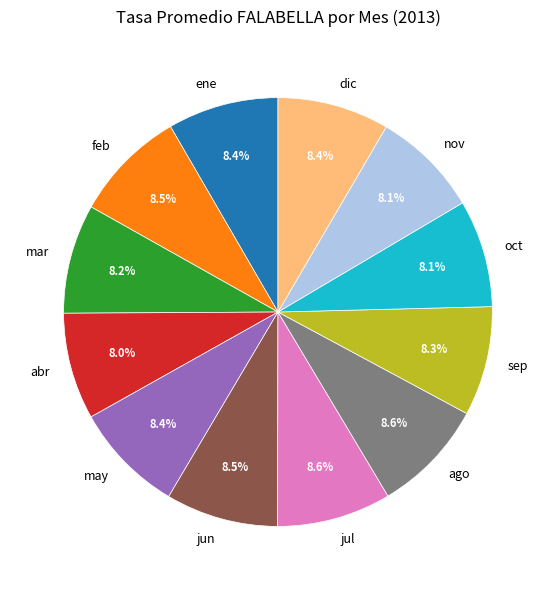

What is the ratio of the value at jun to the value at feb?

1.0